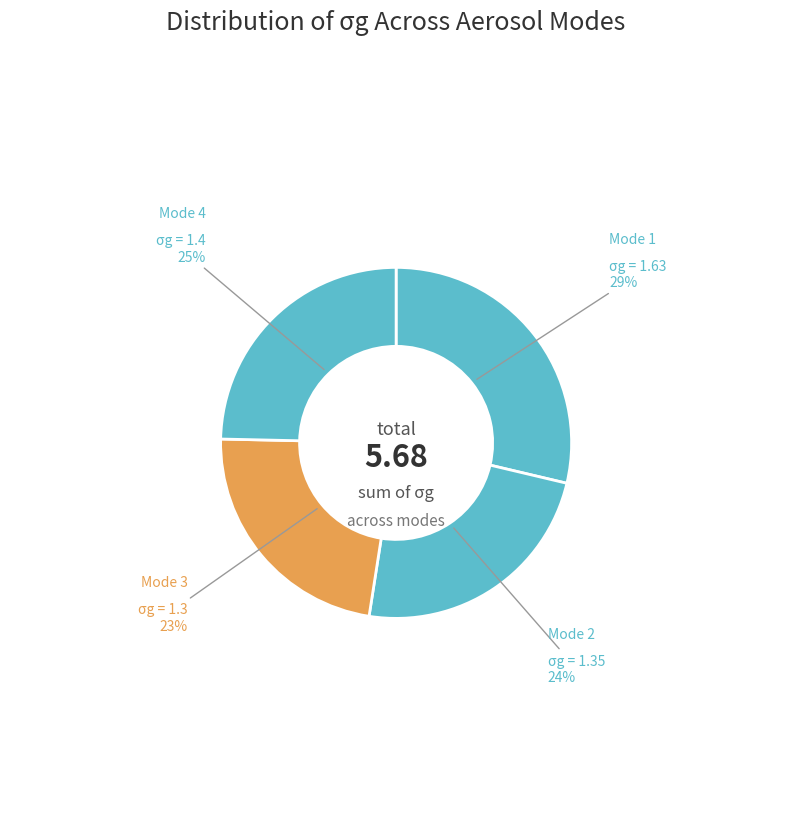

To the nearest percent, what percentage of the pie is Mode 4?

25%